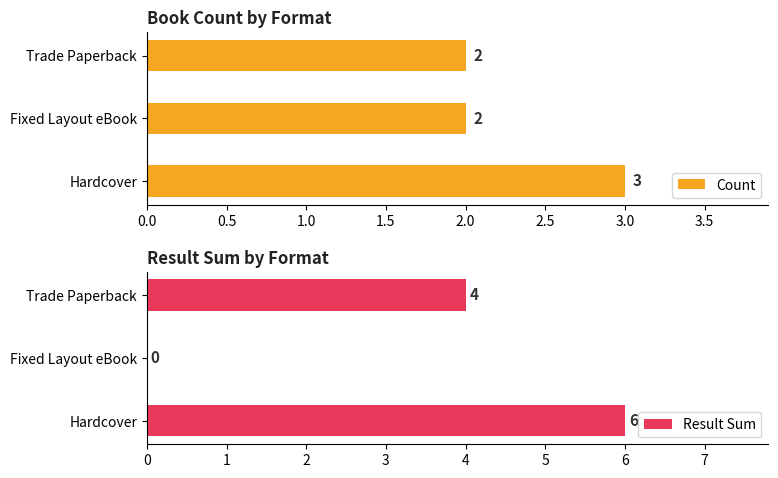

What is the difference between the maximum and minimum values in the Result Sum series?

6